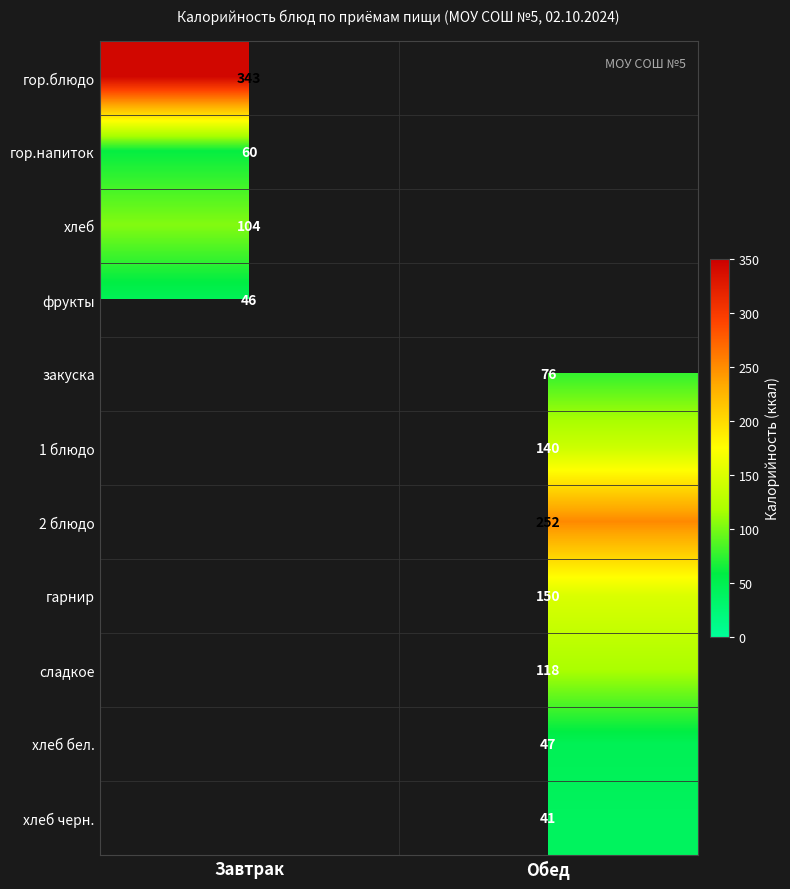

The value of 2 блюдо at Обед is 252.0. True or false?

True